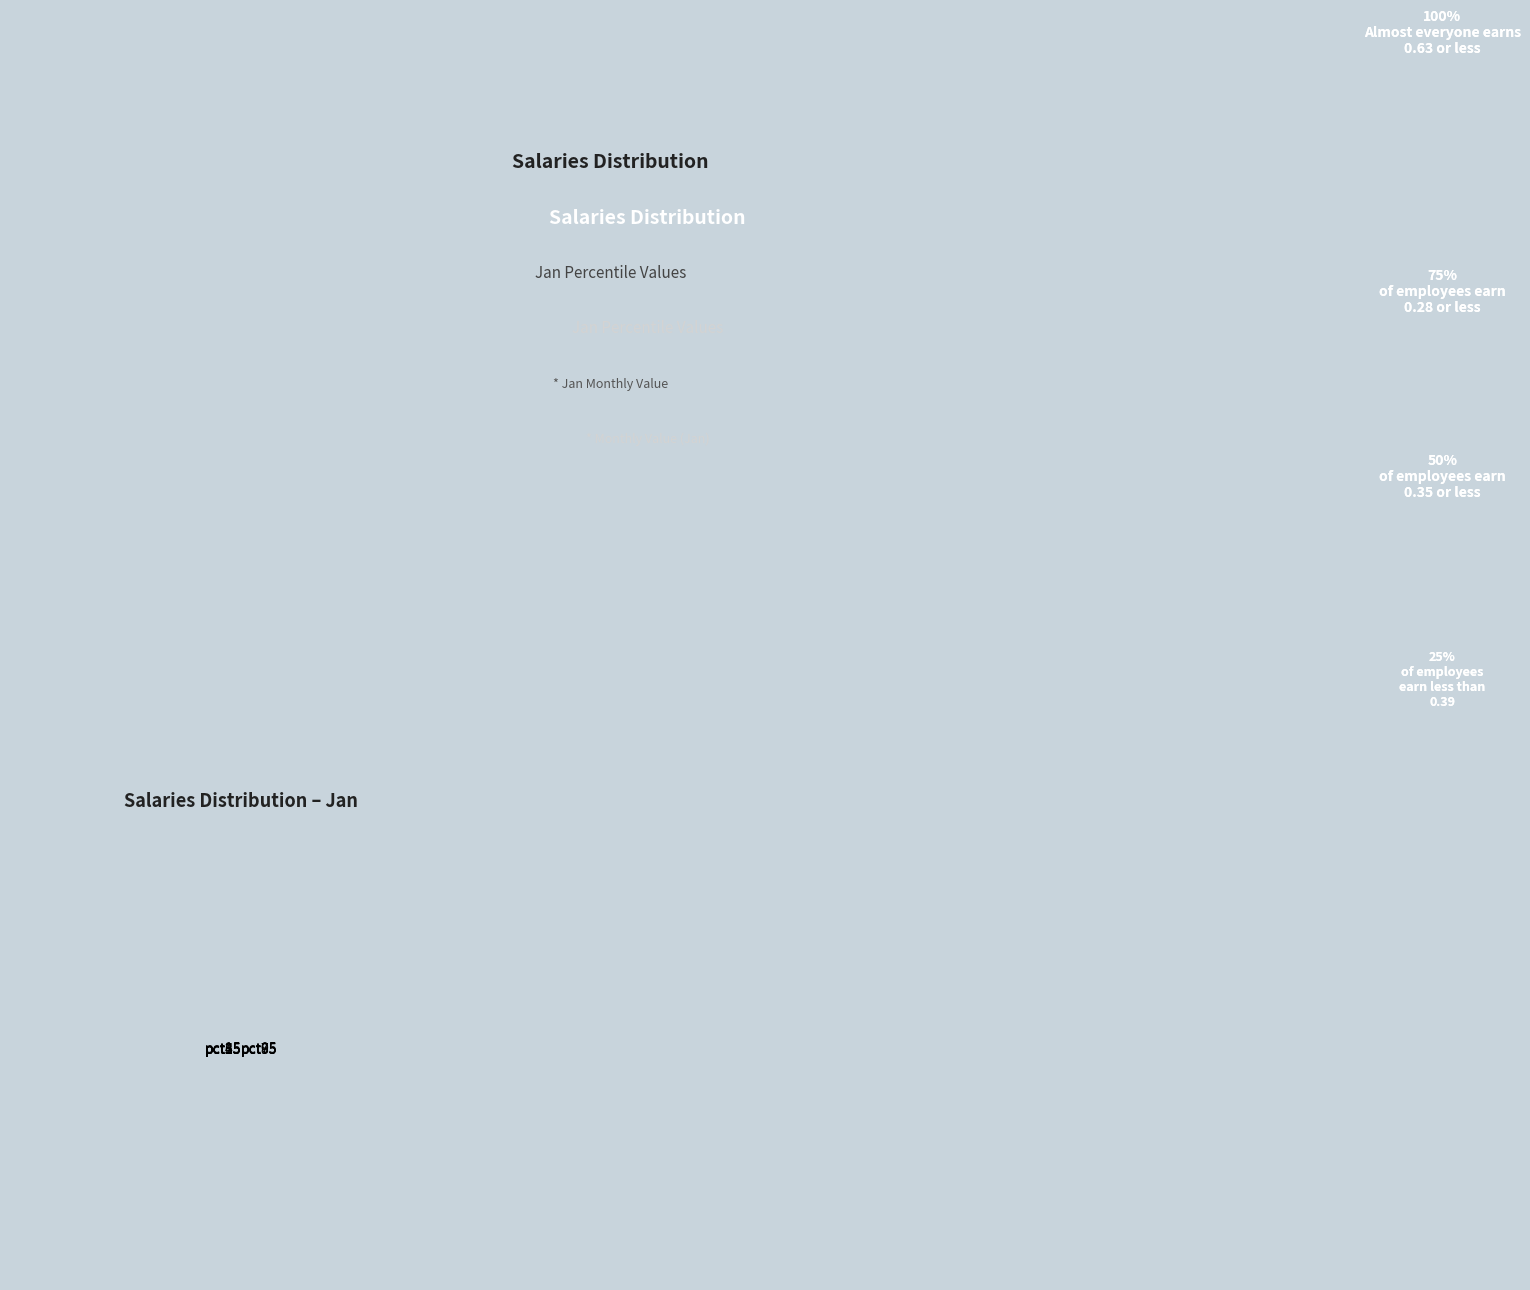

Which has a higher value, pct95 or pct25?

pct95